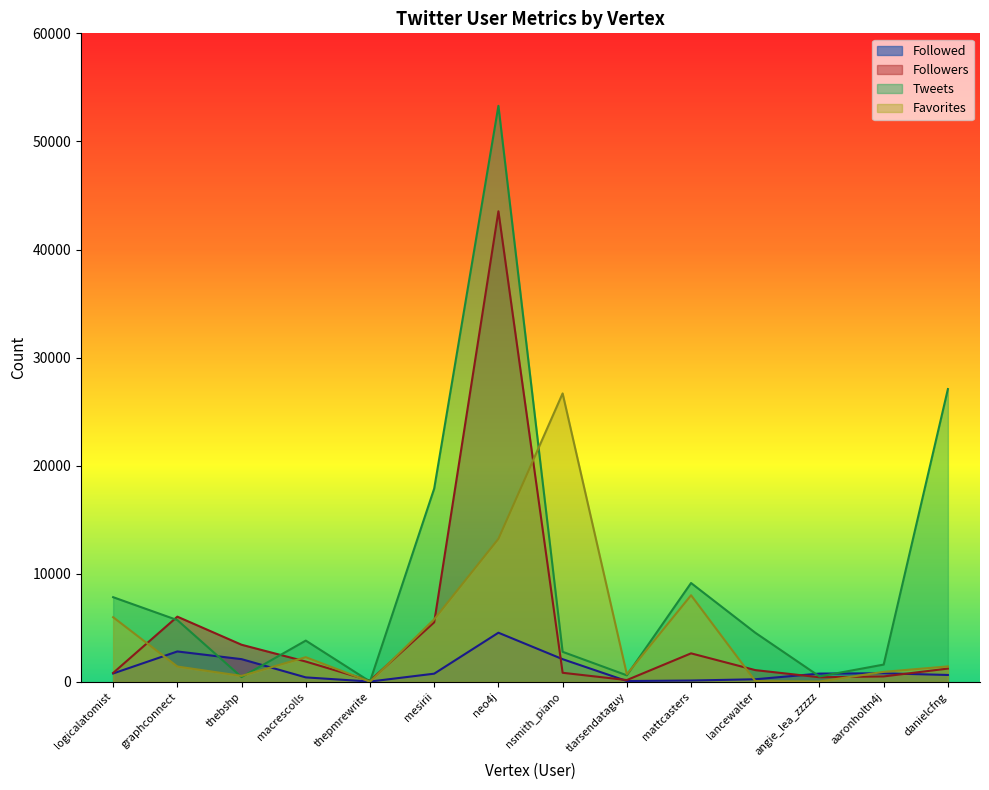

What is the difference between the highest and lowest values at mesirii?

17126